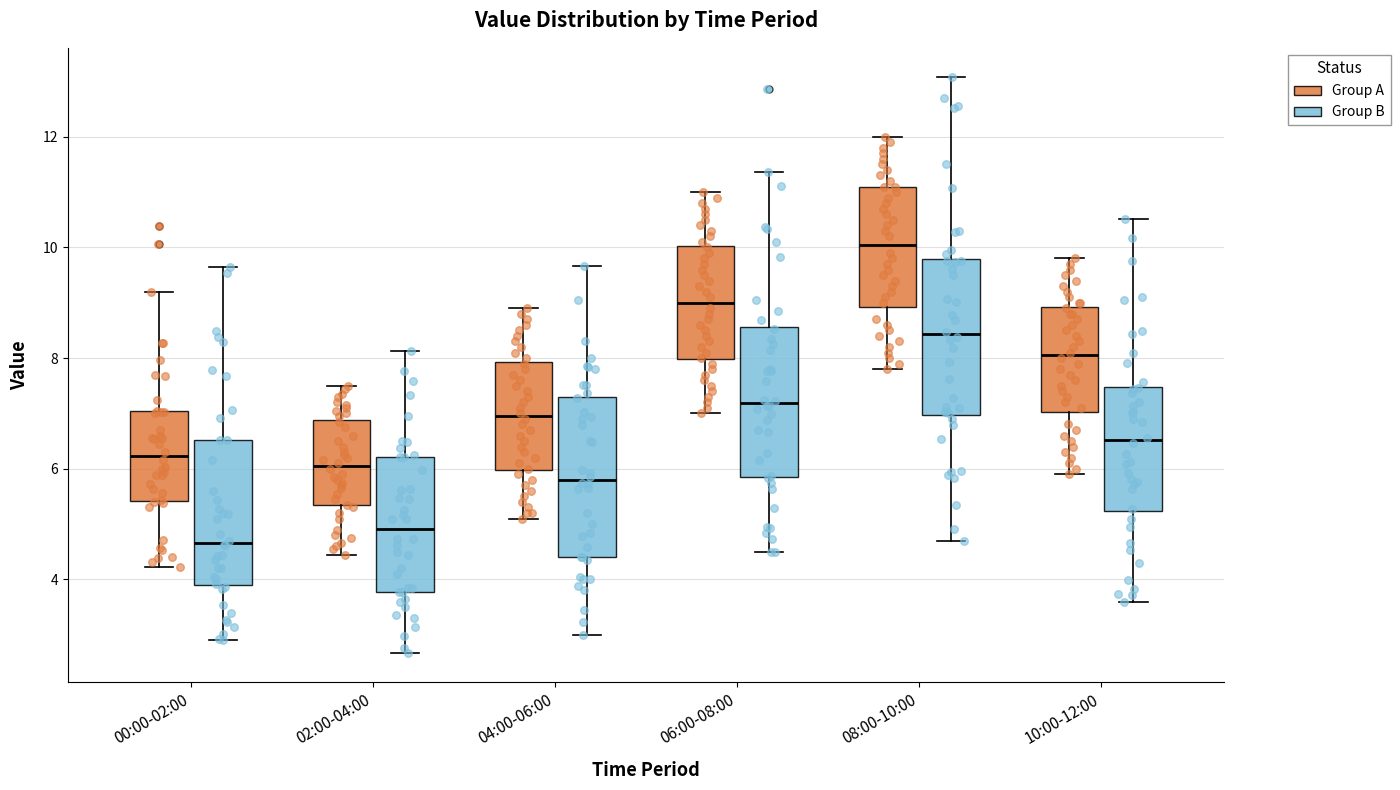

Where does the upper whisker of the box for 00:00-02:00 (Group B) end on the y-axis? The values are not printed on the chart, so give them approximately, as read against the axis.

9.6